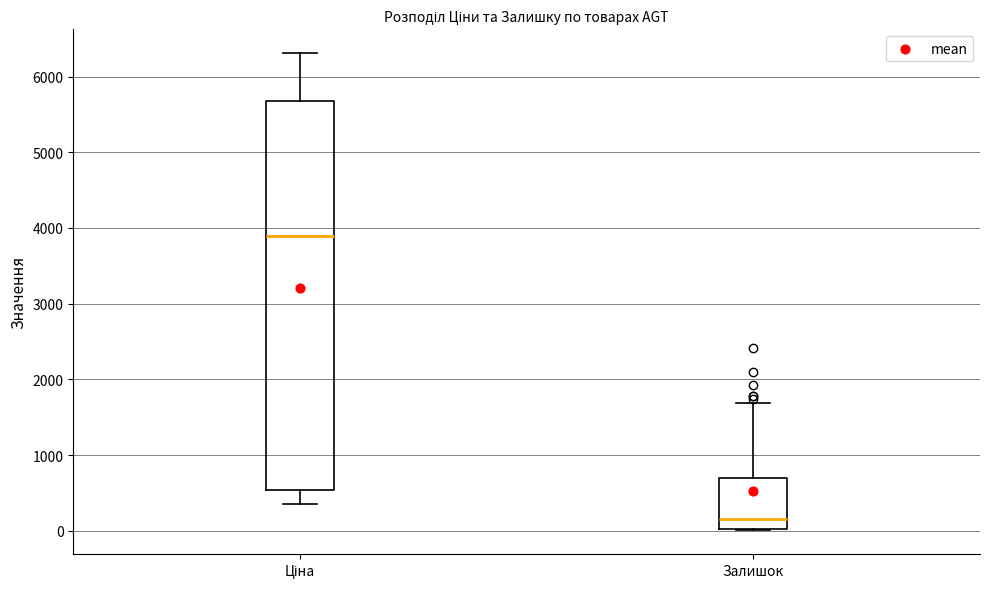

Where does the median line of the box for Залишок sit on the y-axis? The values are not printed on the chart, so give them approximately, as read against the axis.

100